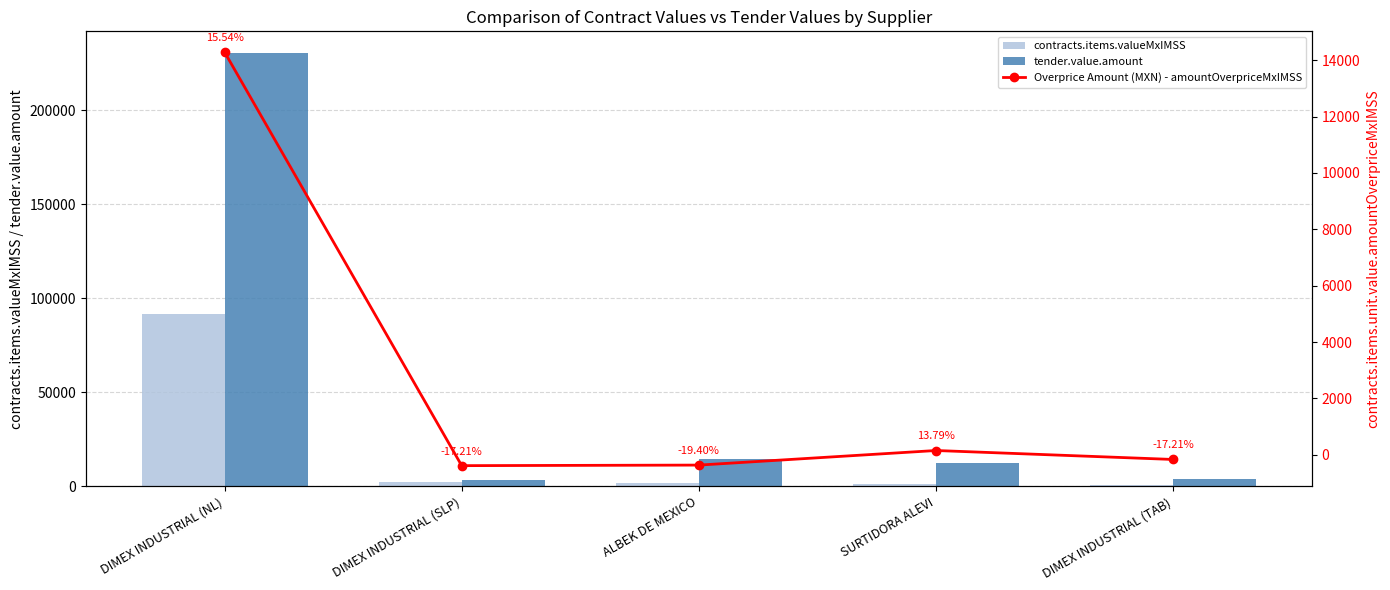

Count the number of categories in the chart.

5